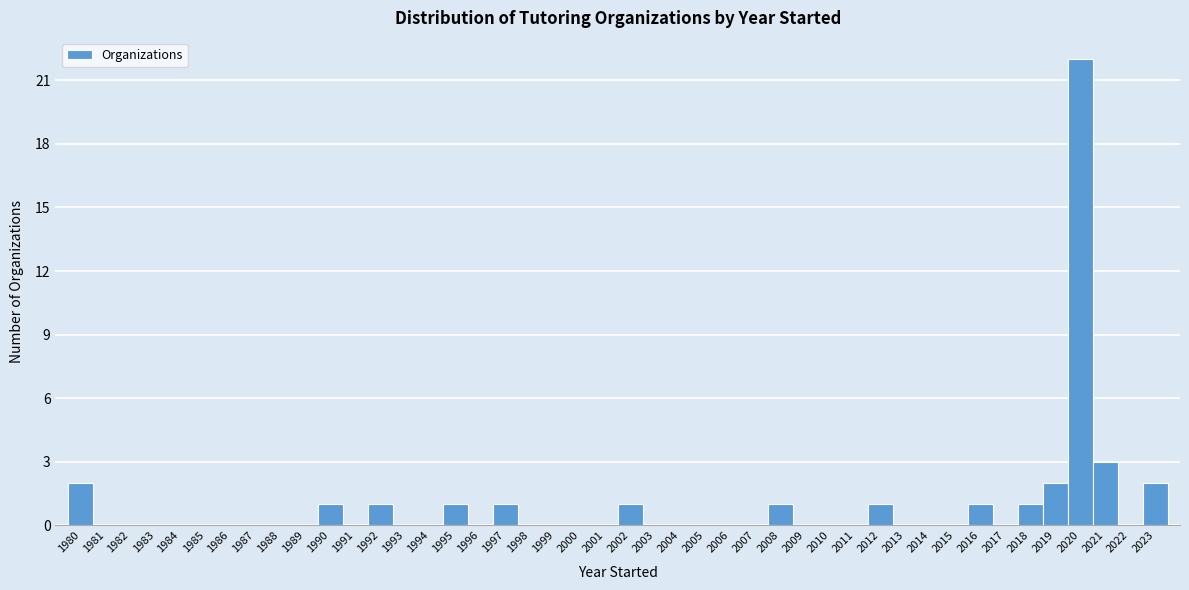

The value at 1996 is 7. True or false?

False